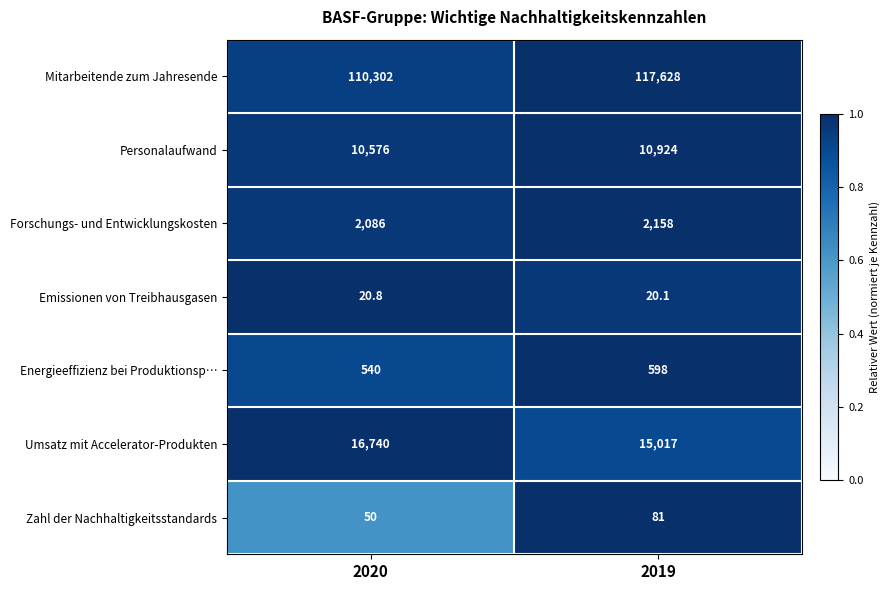

Reading left to right, extract all data points from this chart.

Mitarbeitende zum Jahresende: 2020=110302.0	2019=117628.0
Personalaufwand: 2020=10576.0	2019=10924.0
Forschungs- und Entwicklungskosten: 2020=2086.0	2019=2158.0
Emissionen von Treibhausgasen: 2020=20.8	2019=20.1
Energieeffizienz bei Produktionsp…: 2020=540.0	2019=598.0
Umsatz mit Accelerator-Produkten: 2020=16740.0	2019=15017.0
Zahl der Nachhaltigkeitsstandards: 2020=50.0	2019=81.0